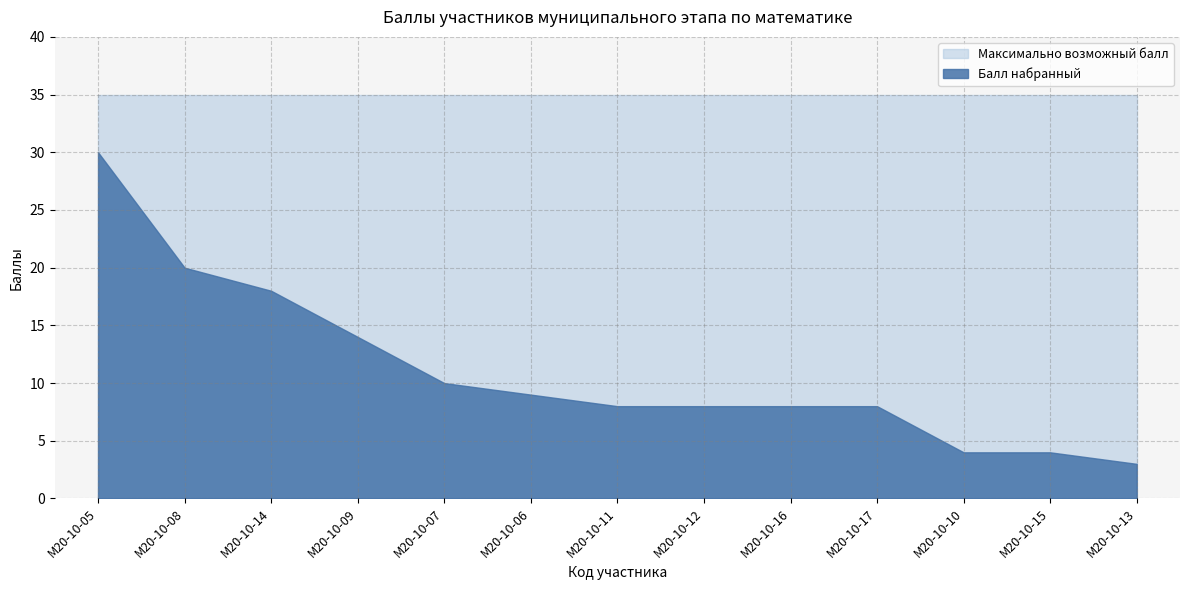

True or false: Максимально возможный балл and Балл набранный intersect in this chart.

False